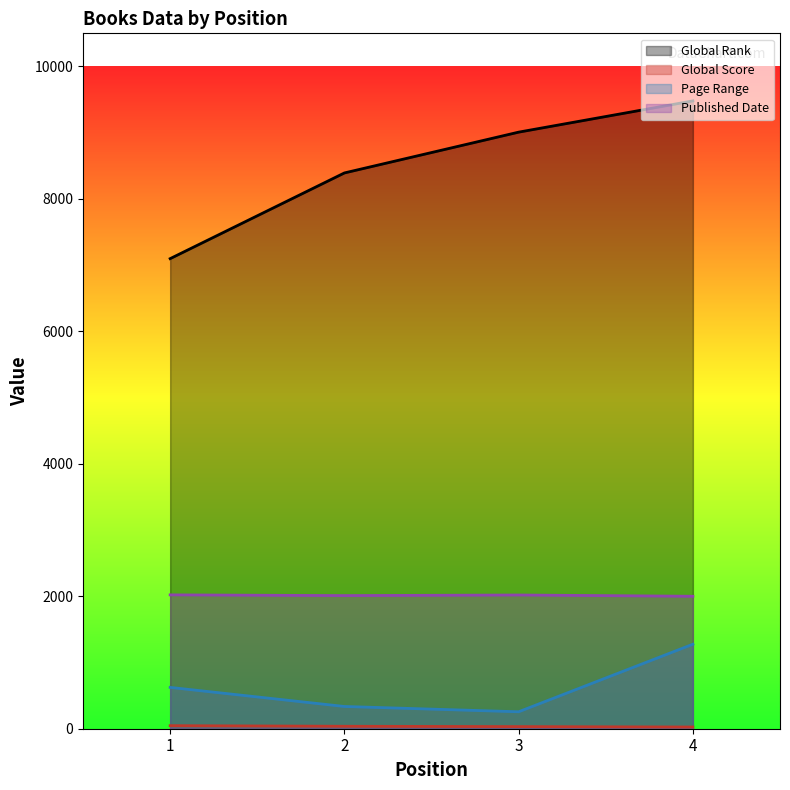

What is the value of the Global Score point at the 4th from the left?

26